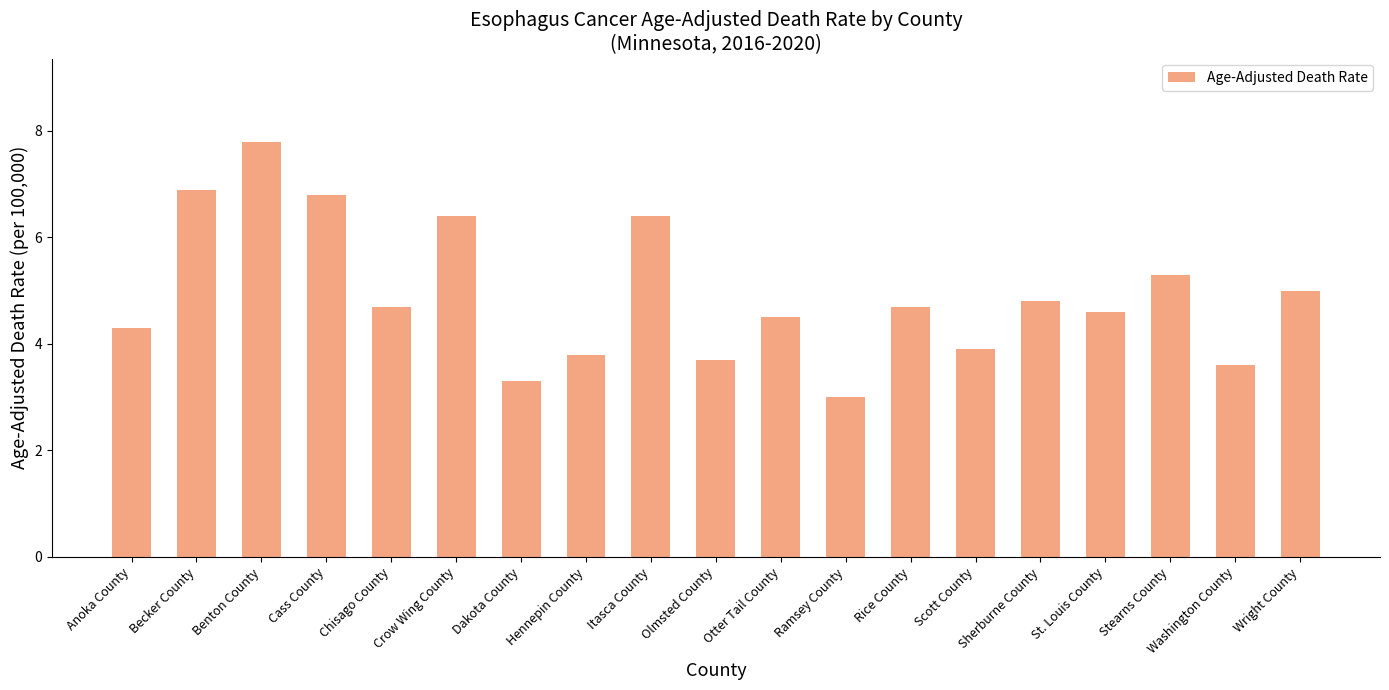

Is it true that the value at Ramsey County is 4.5?

False